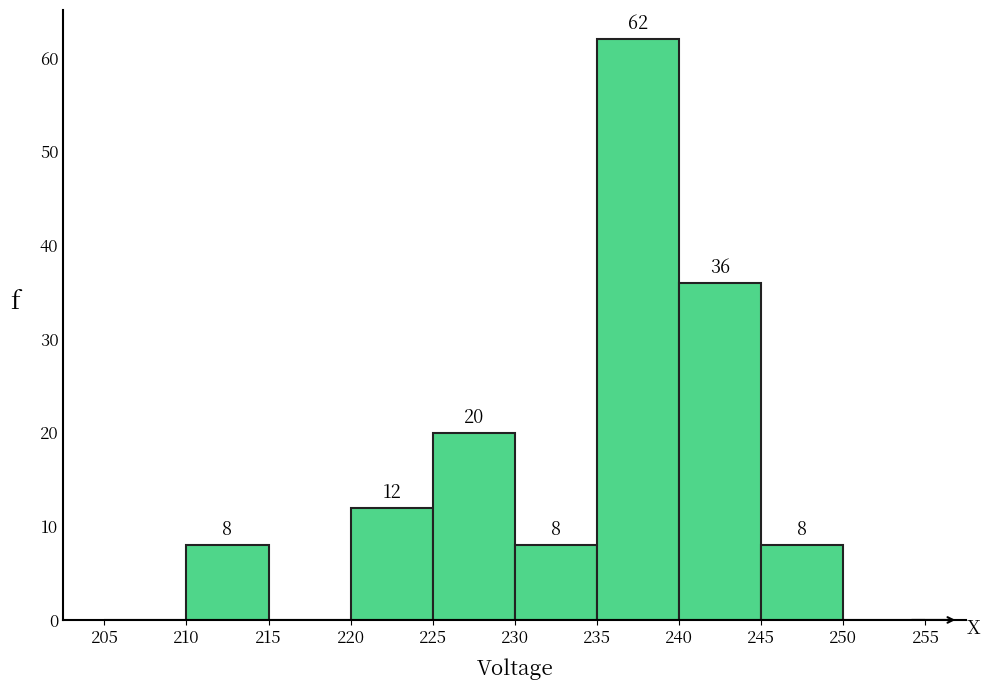

Over which range of the x-axis is the bar tallest?

235 to 240